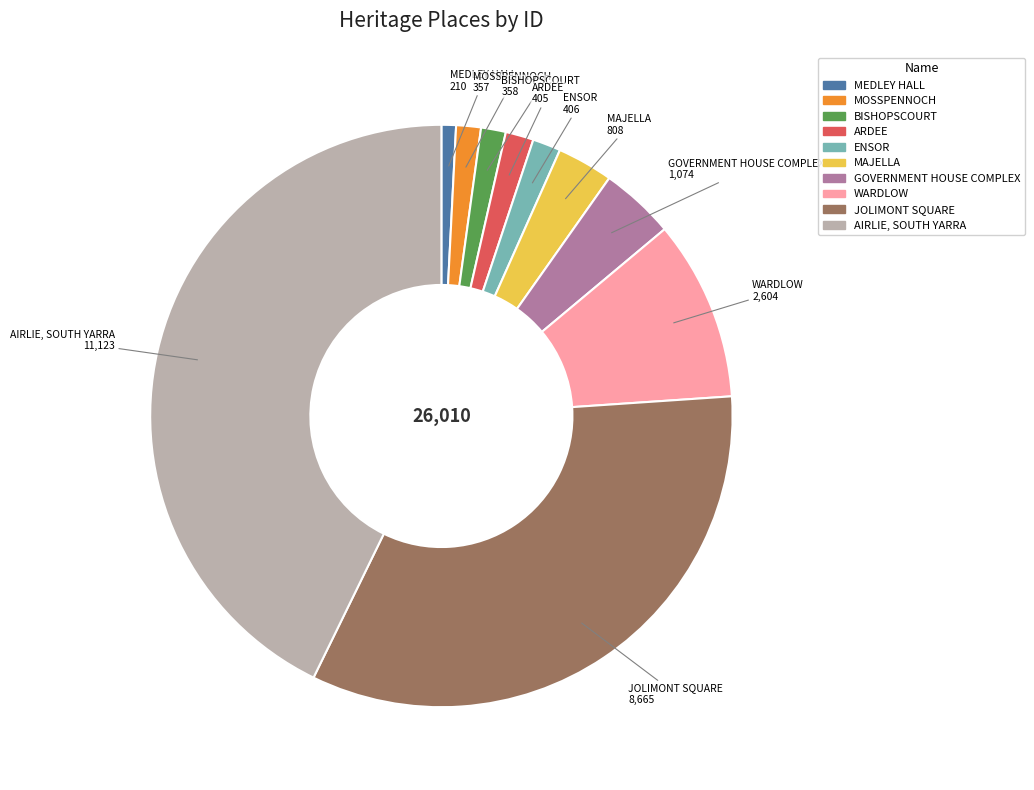

Between MOSSPENNOCH and GOVERNMENT HOUSE COMPLEX, which is larger?

GOVERNMENT HOUSE COMPLEX